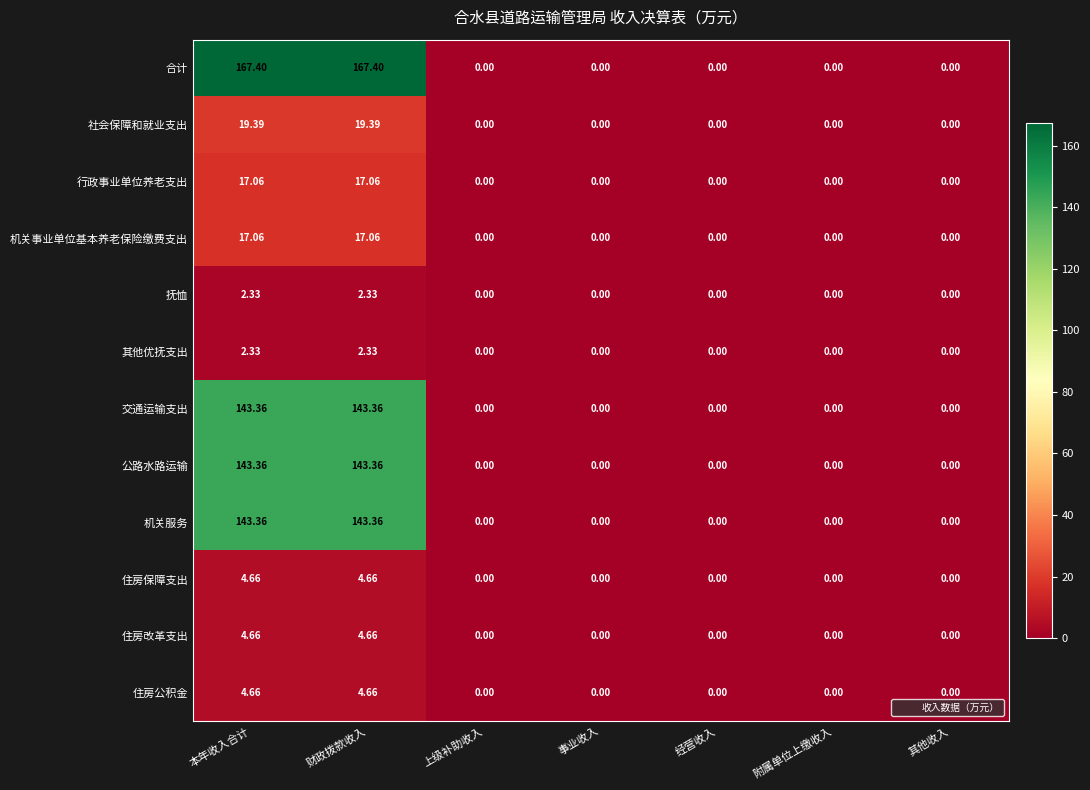

Which series has the largest total across all categories?

合计